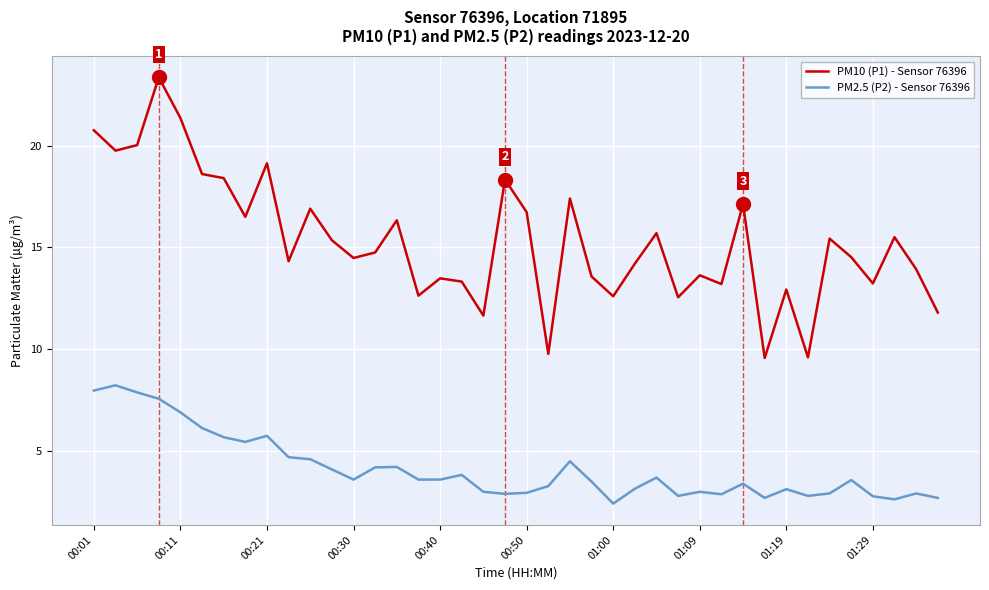

Which series has the widest spread of values?

PM10 (P1) - Sensor 76396